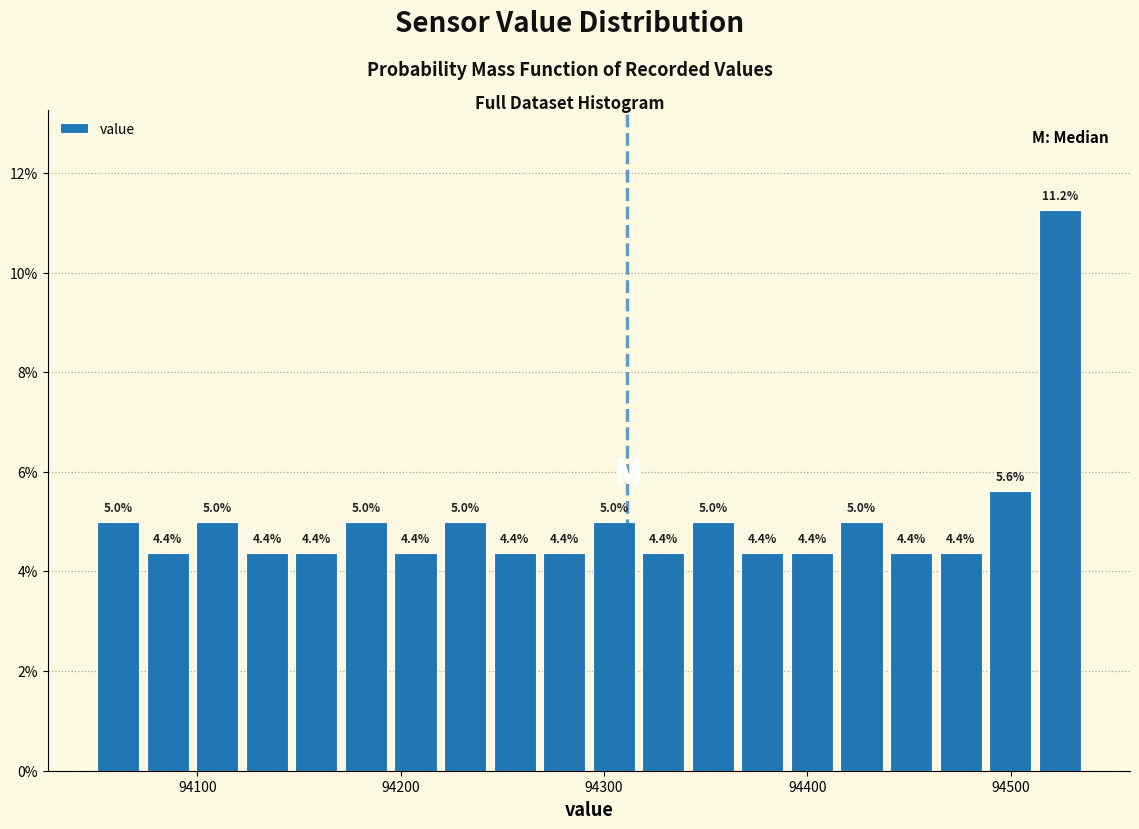

Around what value on the x-axis is the tallest bar? Give the approximate position of its centre, as read against the axis.

94520